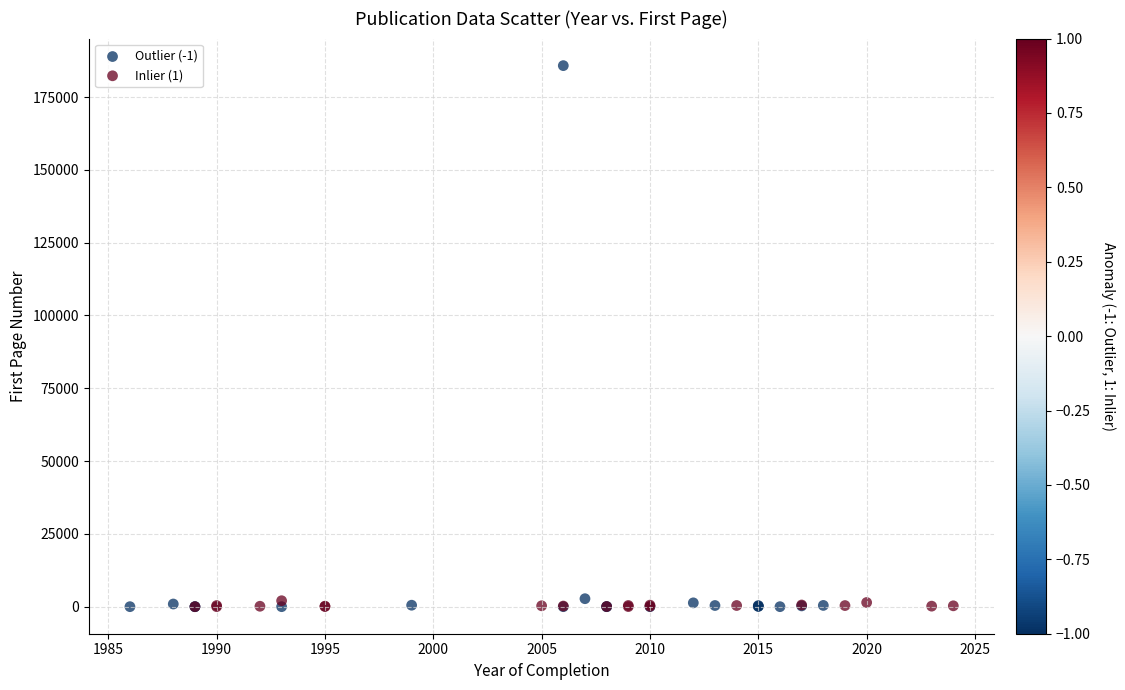

Which series has the widest spread of Y values?

Outlier (-1)